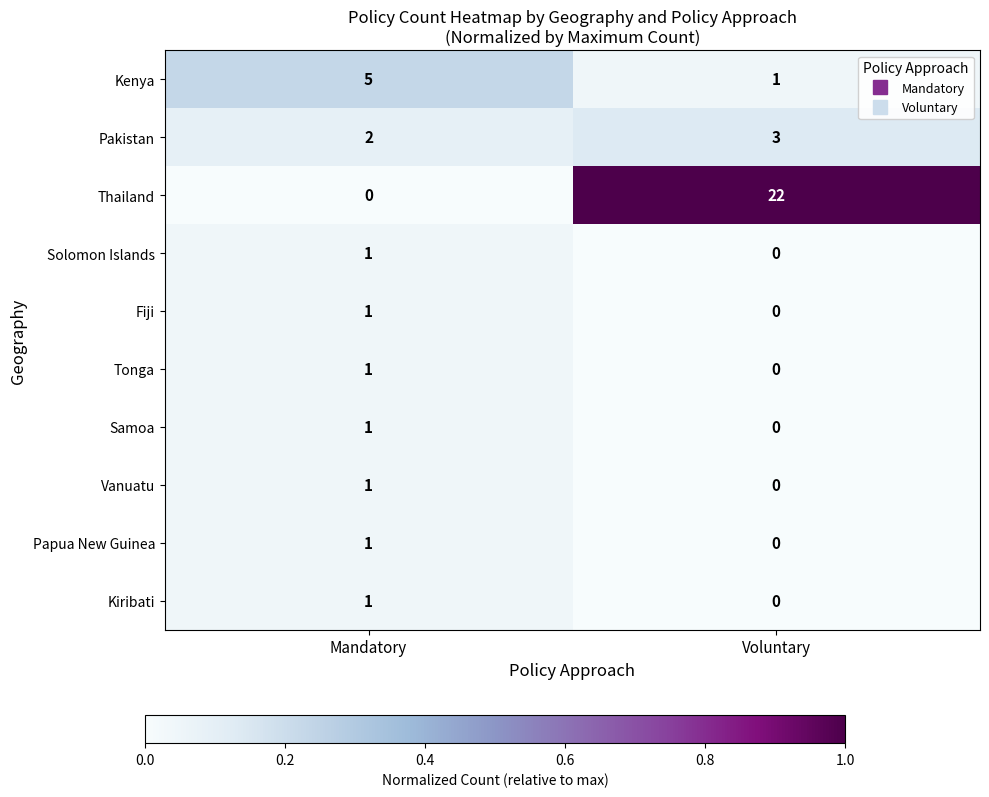

What is the maximum value shown in the chart?

22